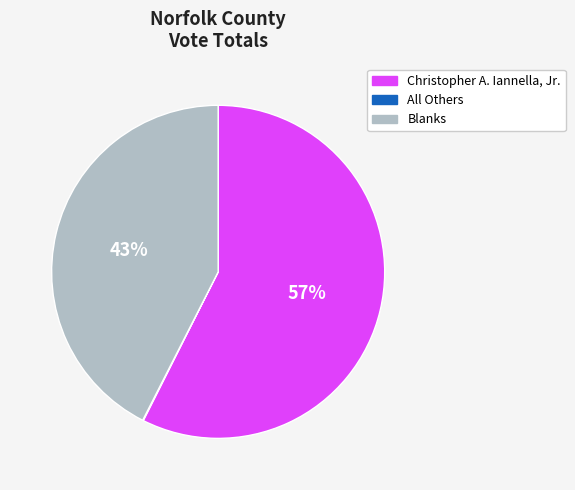

To the nearest percent, what is the combined percentage of Christopher A. Iannella, Jr. and Blanks?

100%